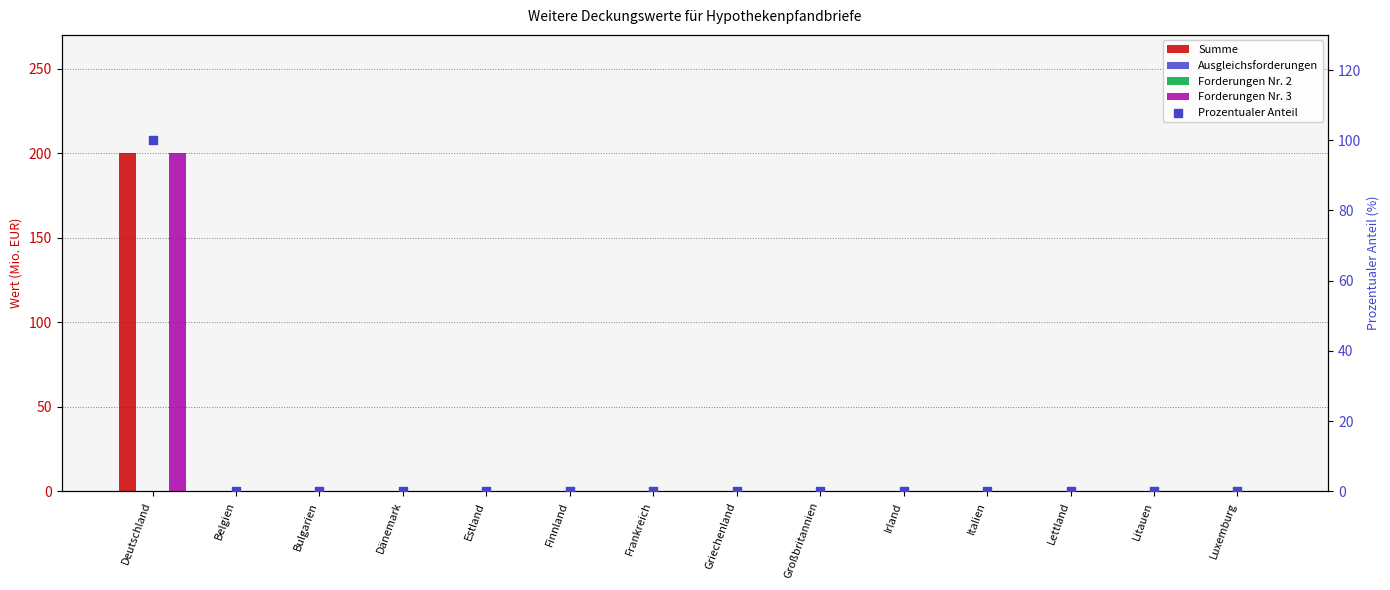

Which series has the largest Y range (max minus min)?

Summe